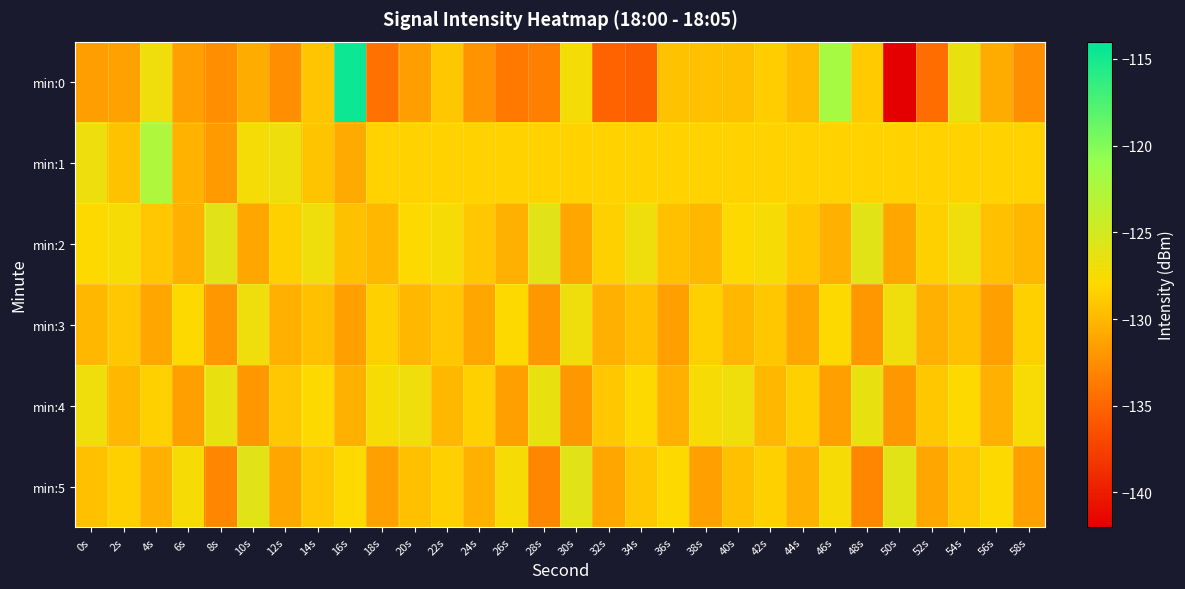

At which category is the sum across all series the highest?

16s